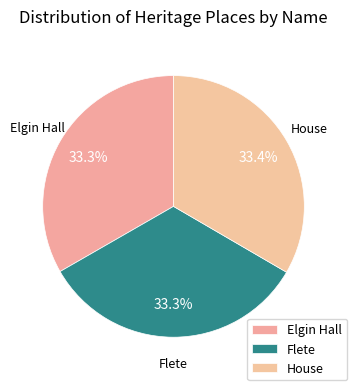

How many segments does this pie chart have?

3